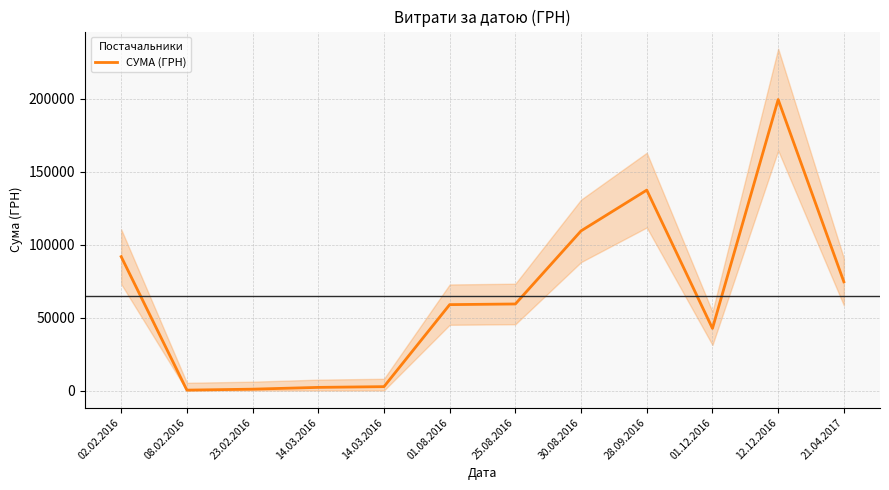

Reading left to right, transcribe all the data shown in this chart.

91812.0	271.4	929.3	2146.1	2658.3	58902.3	59348.7	109480.0	137438.6	42588.0	199520.0	74546.0